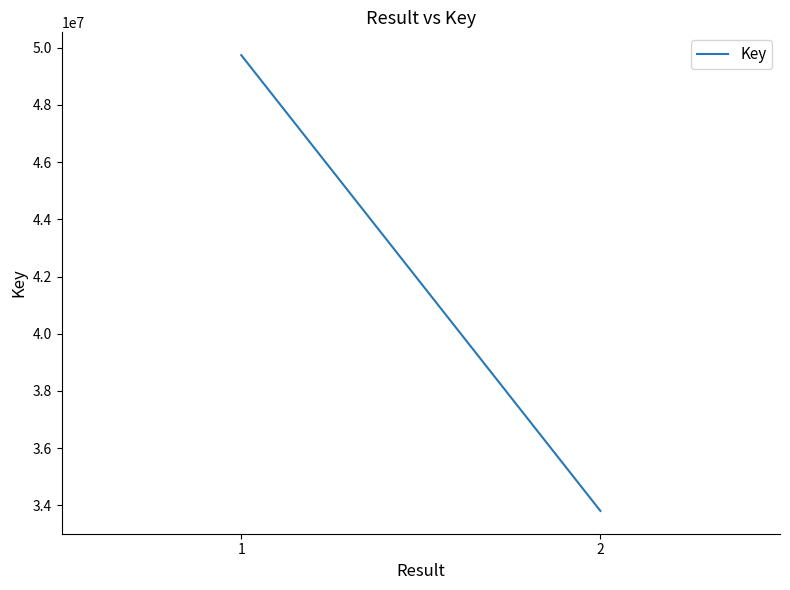

Reading right to left, list all the values displayed in this chart.

2=33803860	1=49741671